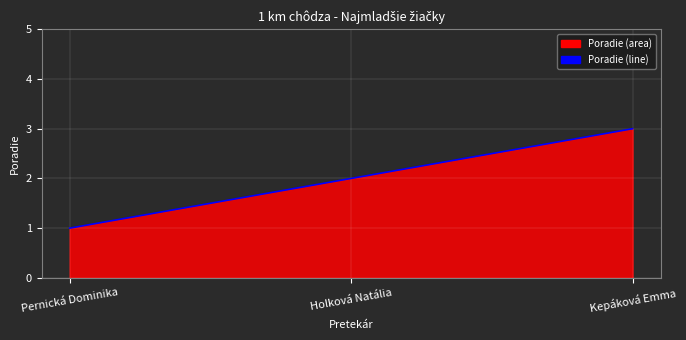

List the labels in order of value, smallest first.

Pernická Dominika, Holková Natália, Kepáková Emma